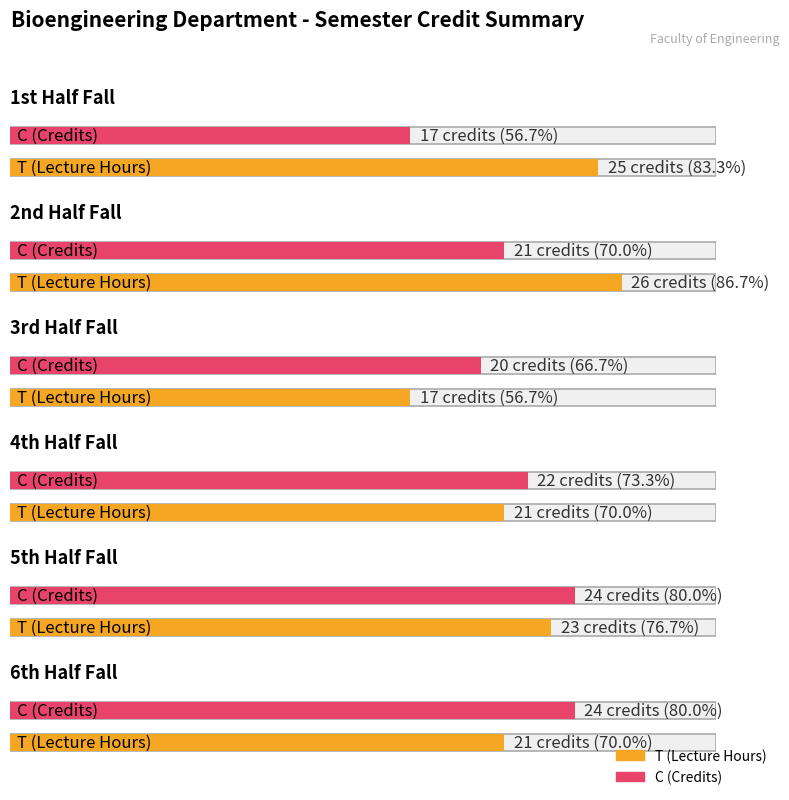

How many C (Credits) values are between 20 and 24?

5